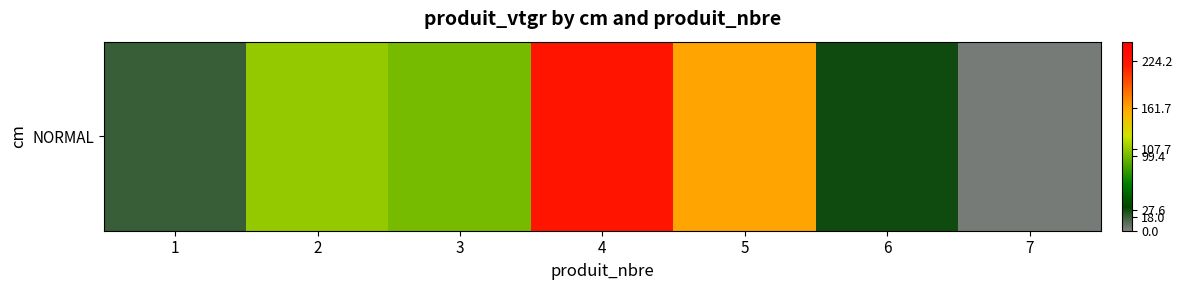

How many data points are above 99?

4